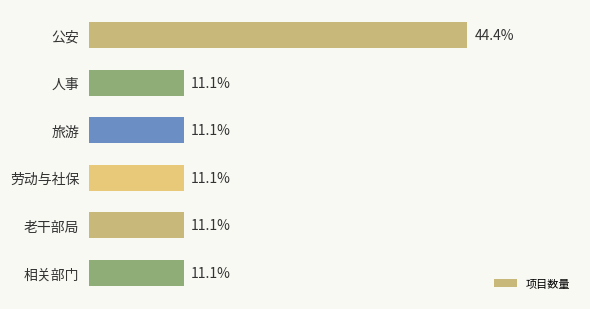

Which has a higher value, 公安 or 人事?

公安